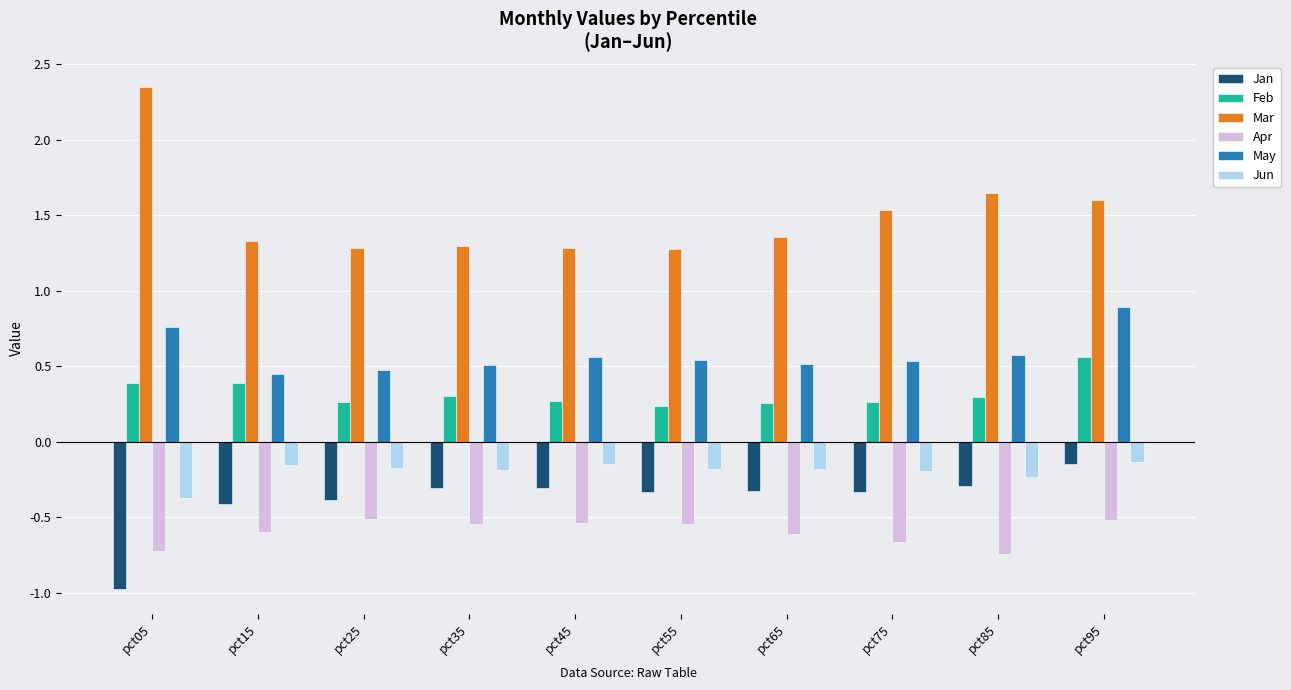

Rank the series at pct05 from lowest to highest value.

Jan, Apr, Jun, Feb, May, Mar